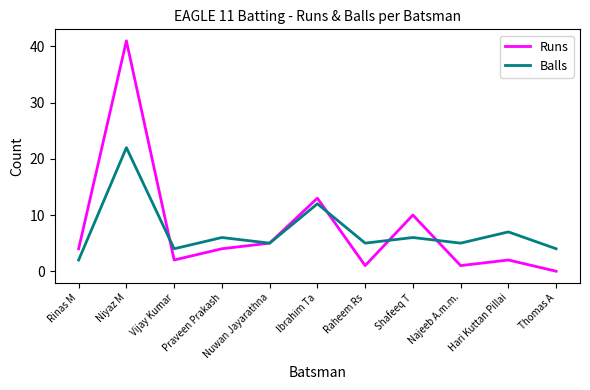

The Balls series shows 5 at Nuwan Jayarathna. True or false?

True